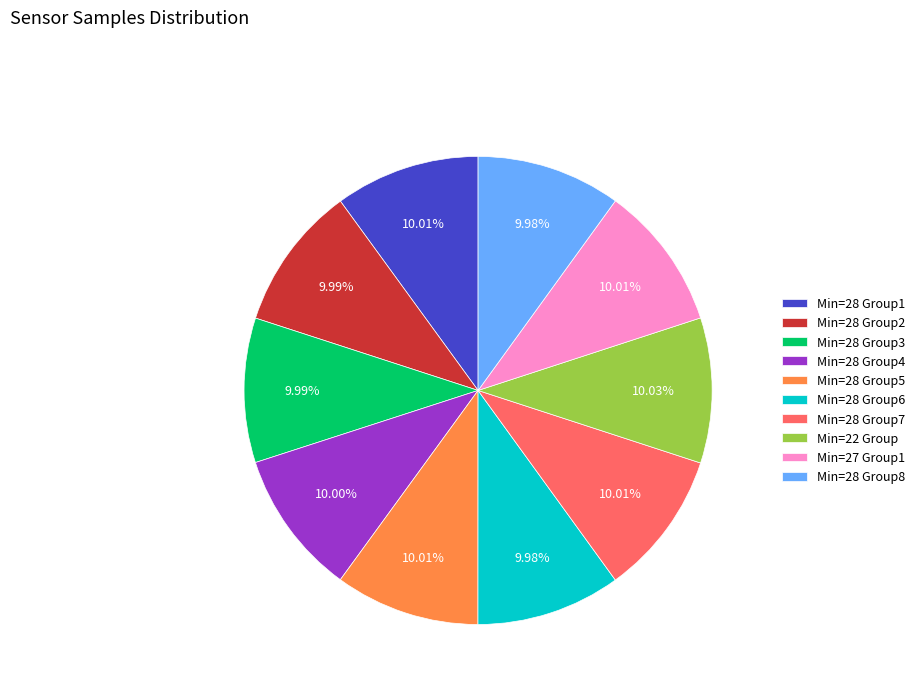

Approximately how many times larger is the value at Min=22 Group compared to Min=28 Group6?

1.0